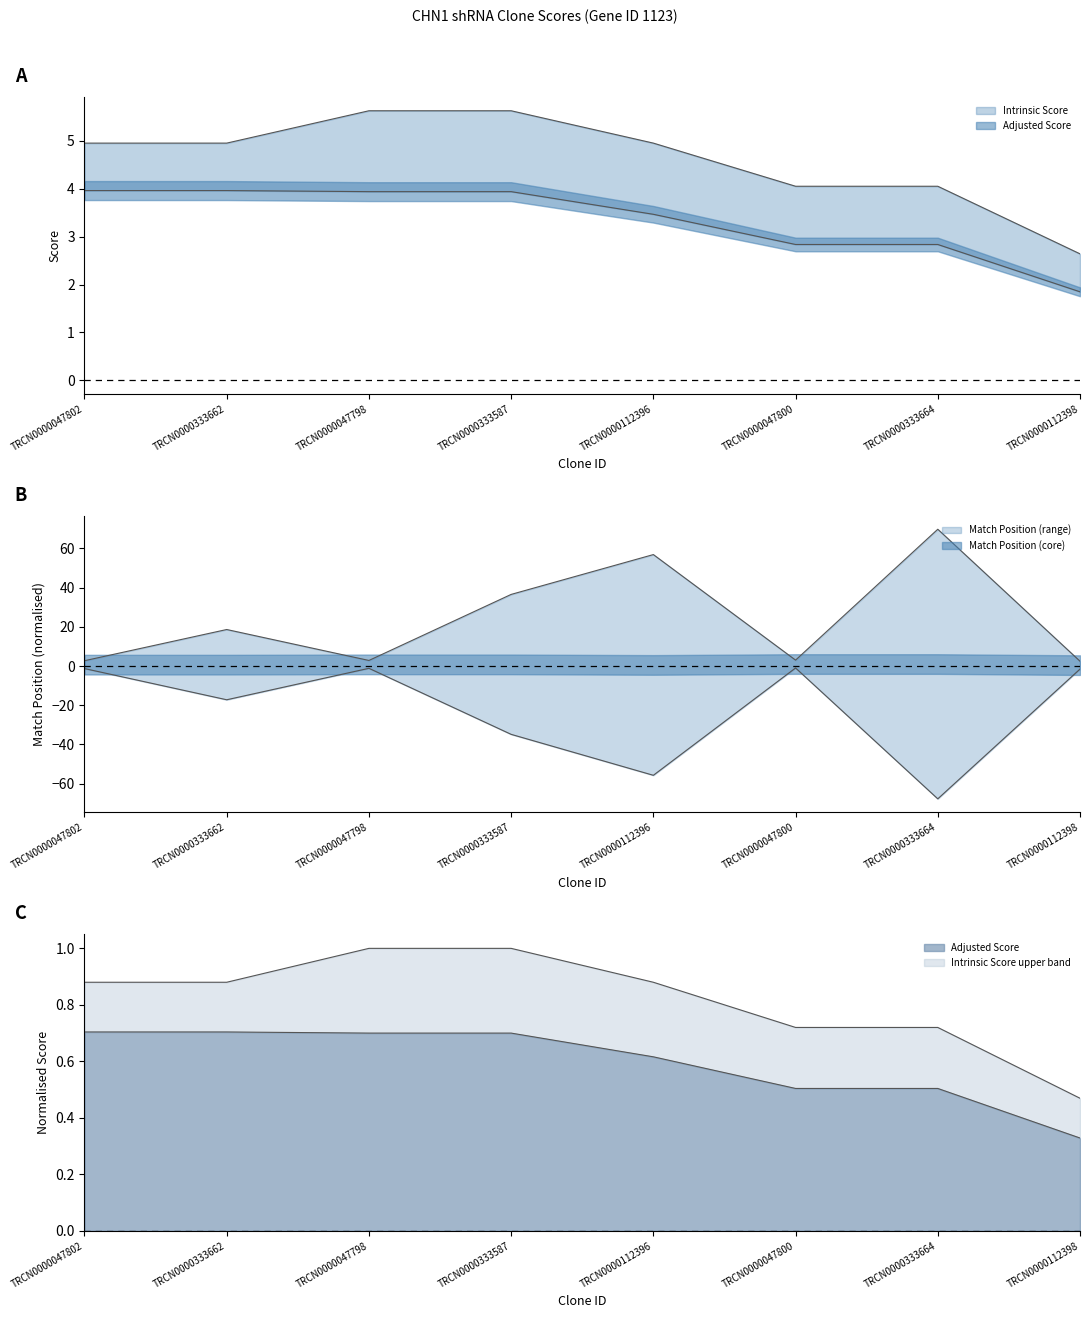

What is the label of the 1st point from the left?

TRCN0000047802